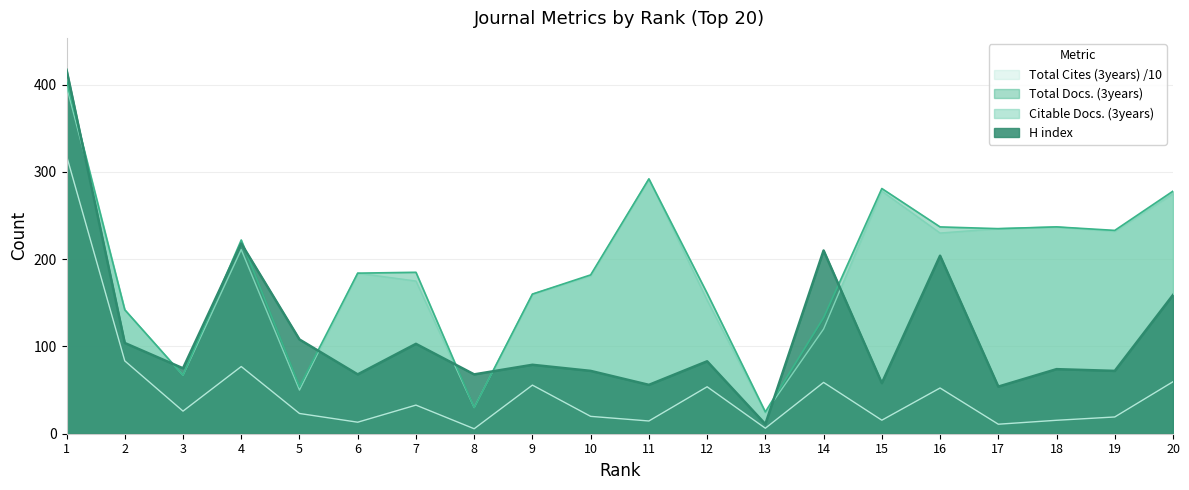

What is the sum of the Total Docs. (3years) values at 18 and 5?

291.0